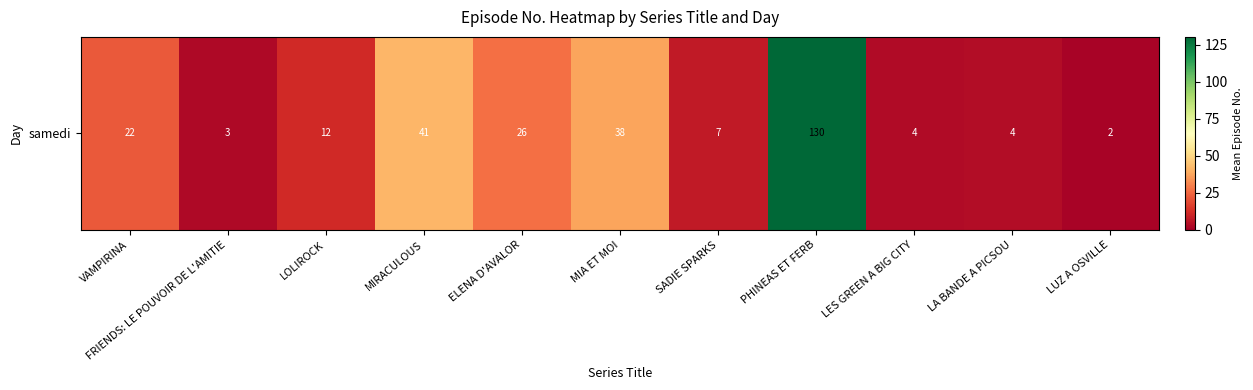

Which label corresponds to the smallest value in the chart?

LUZ A OSVILLE